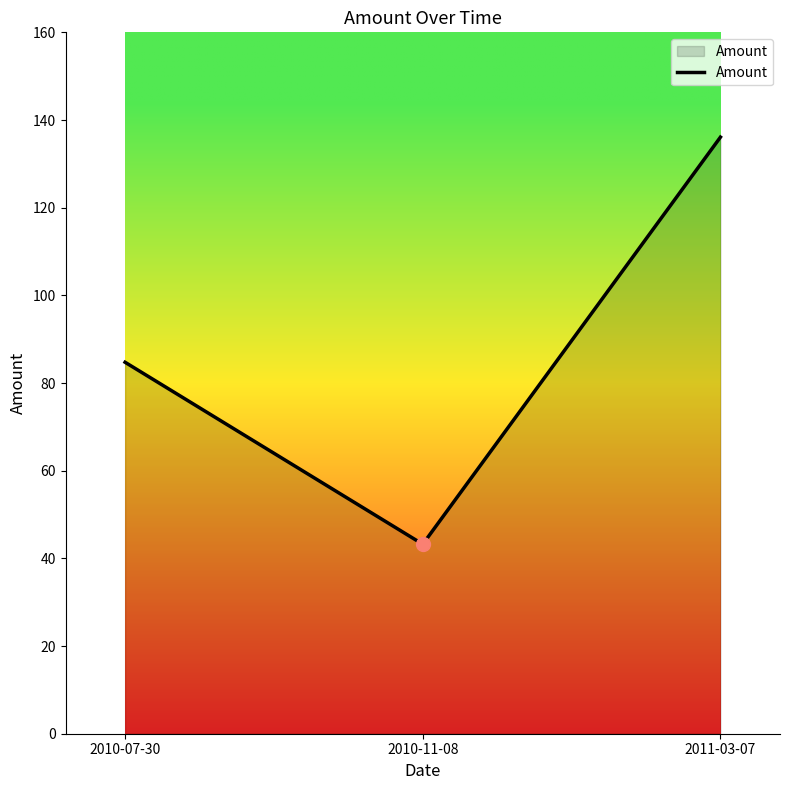

Approximately how many times larger is the value at 2011-03-07 compared to 2010-07-30?

1.6